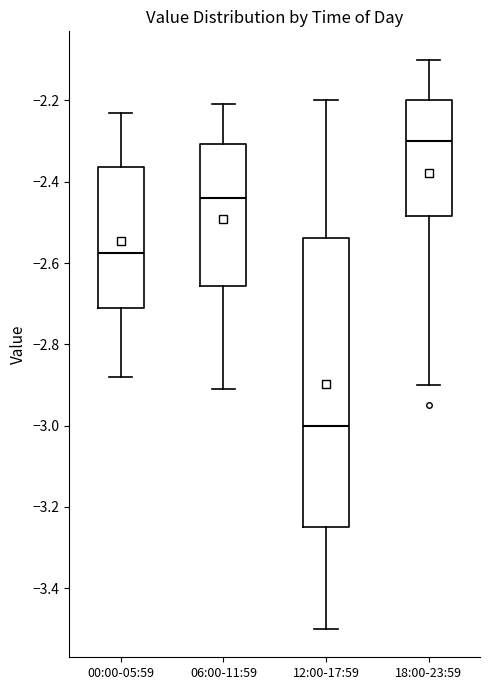

Reading left to right, read every box against the y-axis: the position of its median line, the range the box covers, and the ends of its whiskers. The values are not printed on the chart, so give them approximately, as read against the axis.

00:00-05:59: median -2.58, box -2.70 to -2.36, whiskers -2.88 to -2.22
06:00-11:59: median -2.44, box -2.66 to -2.30, whiskers -2.90 to -2.20
12:00-17:59: median -3.00, box -3.24 to -2.54, whiskers -3.50 to -2.20
18:00-23:59: median -2.30, box -2.48 to -2.20, whiskers -2.90 to -2.10